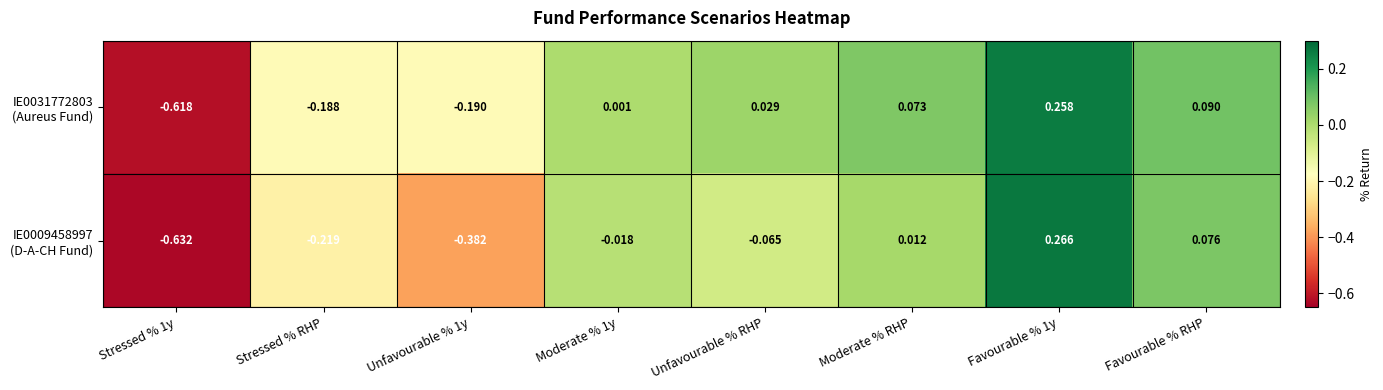

How many categories are shown in the chart?

8